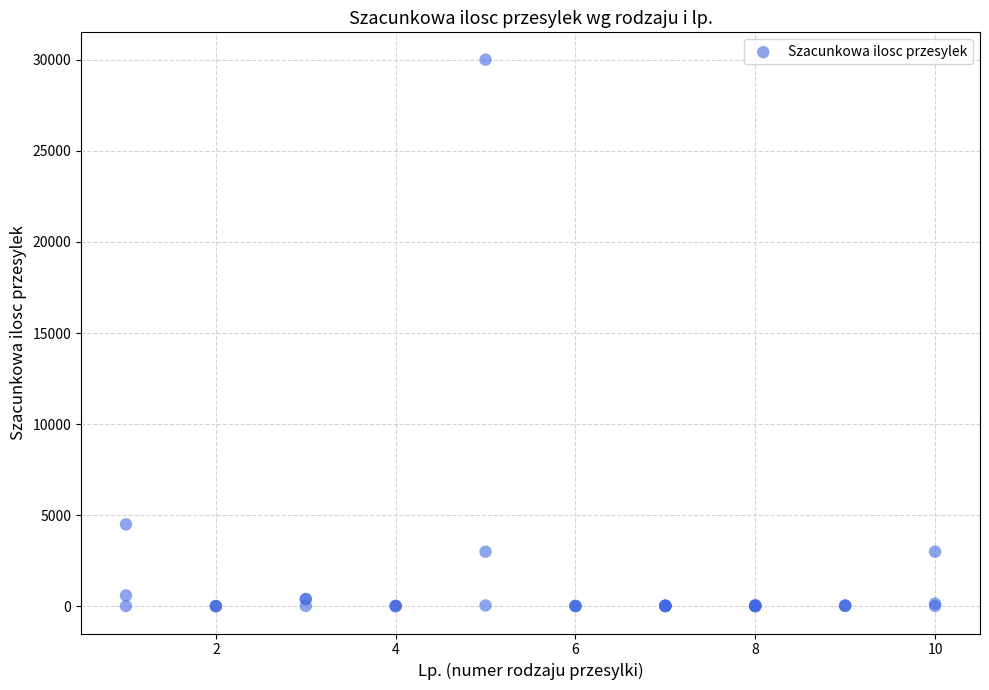

What Y value in the scatter plot is closest to 15005?

4500